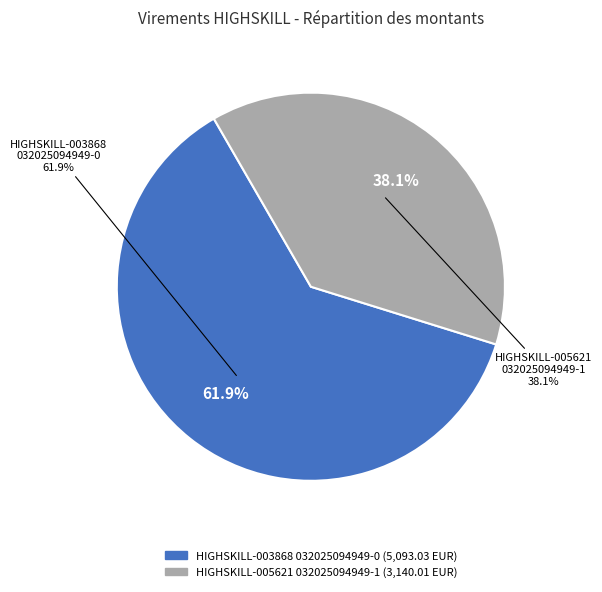

What is the change in value from HIGHSKILL-003868-032025094949-0 to HIGHSKILL-005621-032025094949-1?

-1953.0